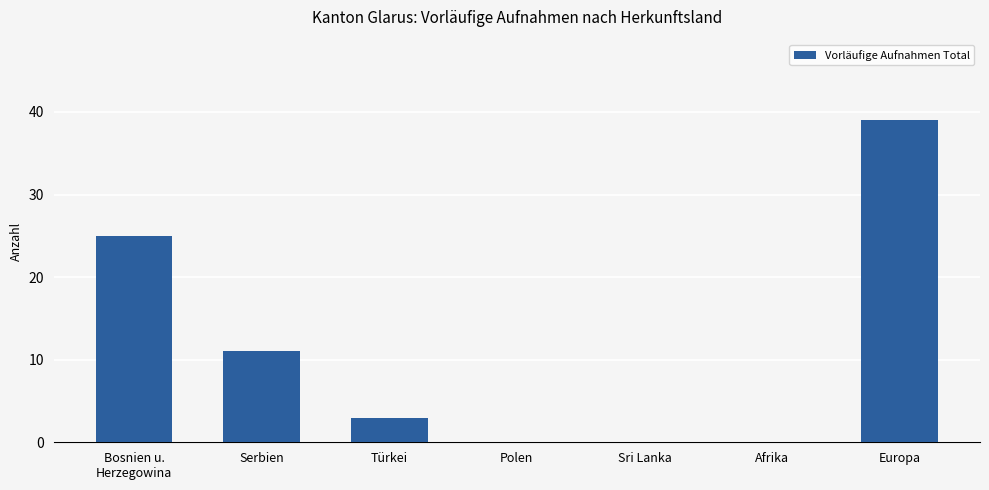

Between Türkei and Sri Lanka, which is larger?

Türkei